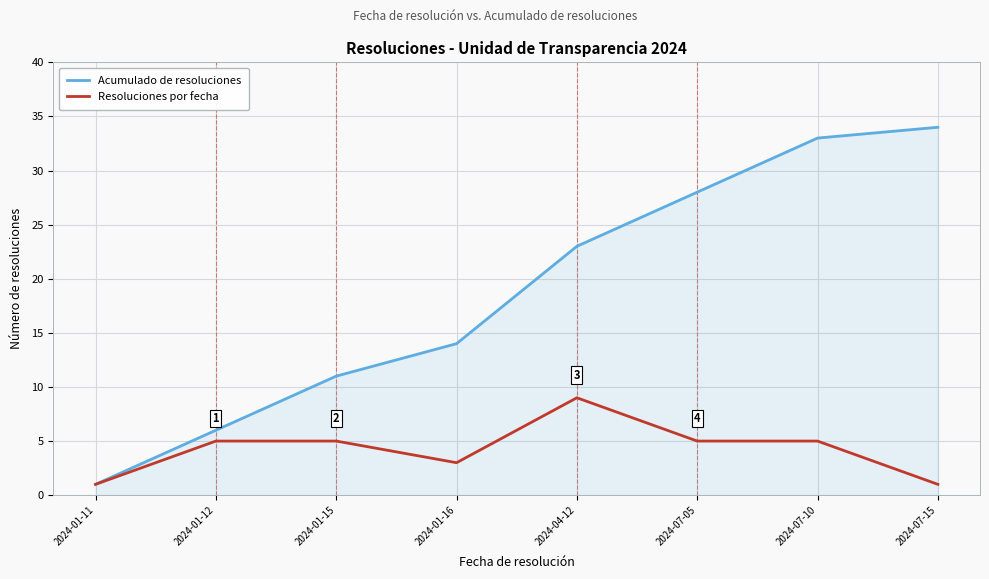

Reading left to right, extract all data points from this chart.

Acumulado de resoluciones: 2024-01-11=1	2024-01-12=6	2024-01-15=11	2024-01-16=14	2024-04-12=23	2024-07-05=28	2024-07-10=33	2024-07-15=34
Resoluciones por fecha: 2024-01-11=1	2024-01-12=5	2024-01-15=5	2024-01-16=3	2024-04-12=9	2024-07-05=5	2024-07-10=5	2024-07-15=1